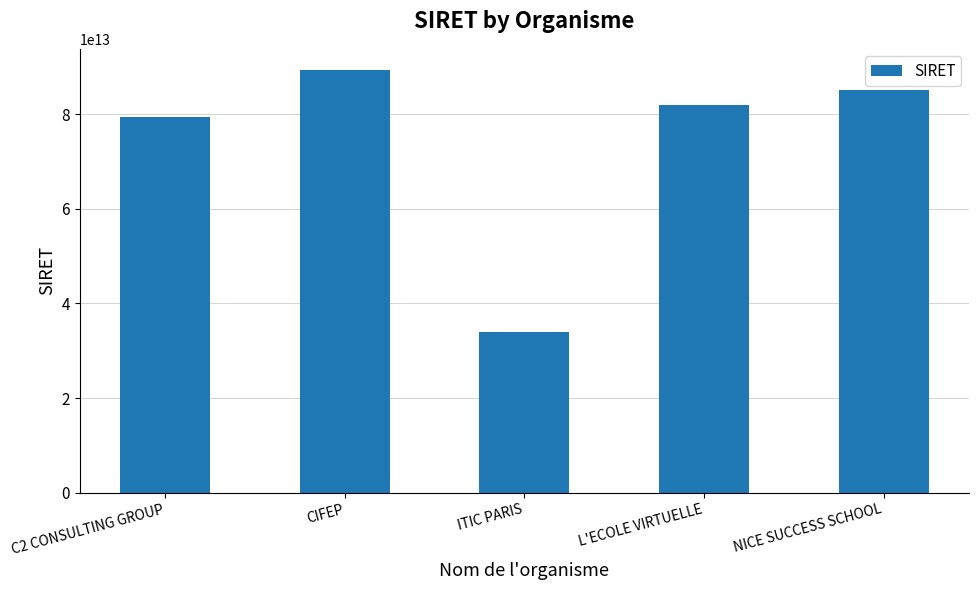

What is the label of the 1st bar from the left?

C2 CONSULTING GROUP